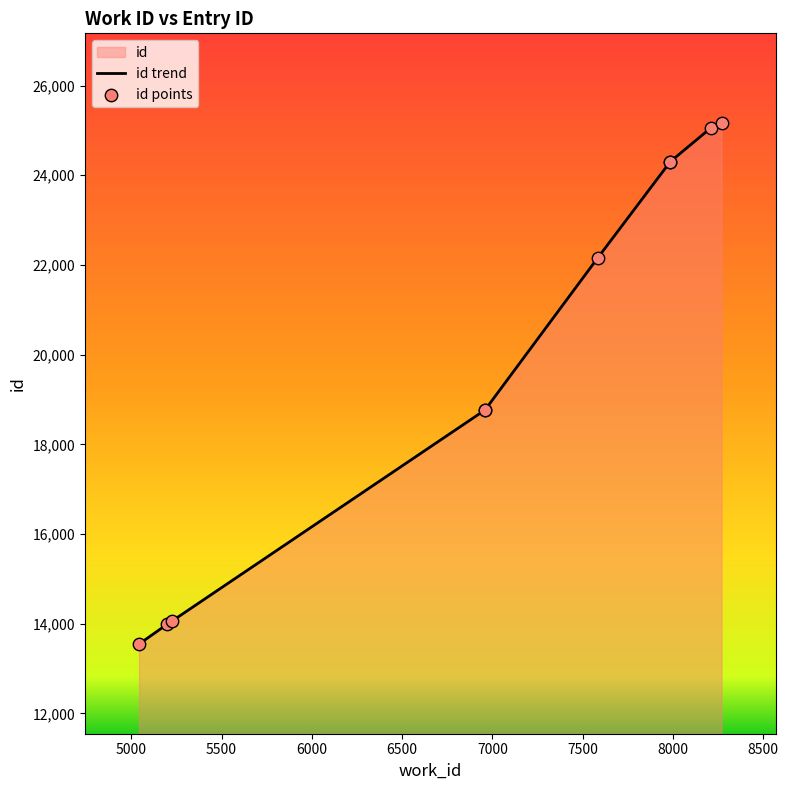

What is the change in value from 6958 to 7984?

+5536